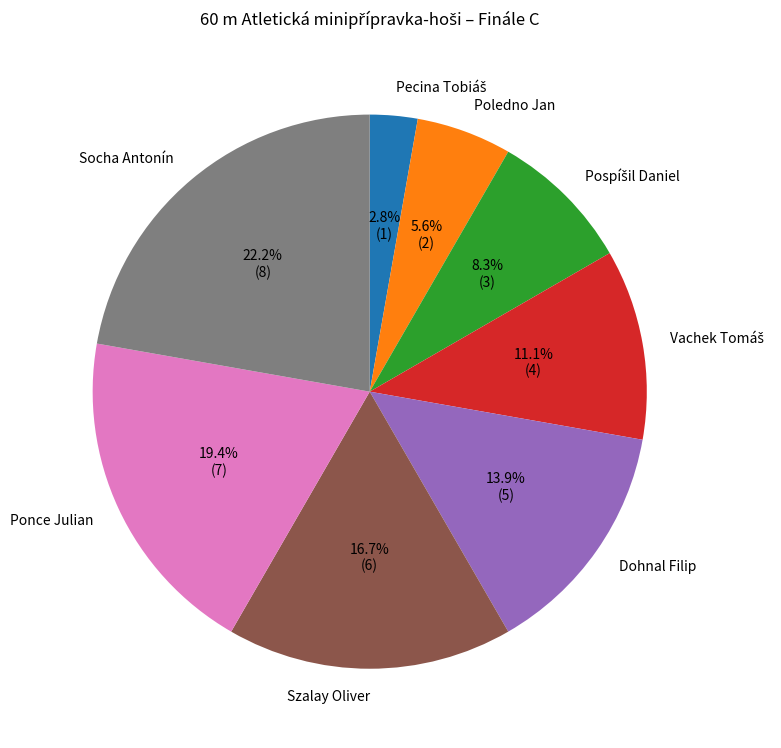

To the nearest percent, what percentage of the pie is Dohnal Filip?

14%